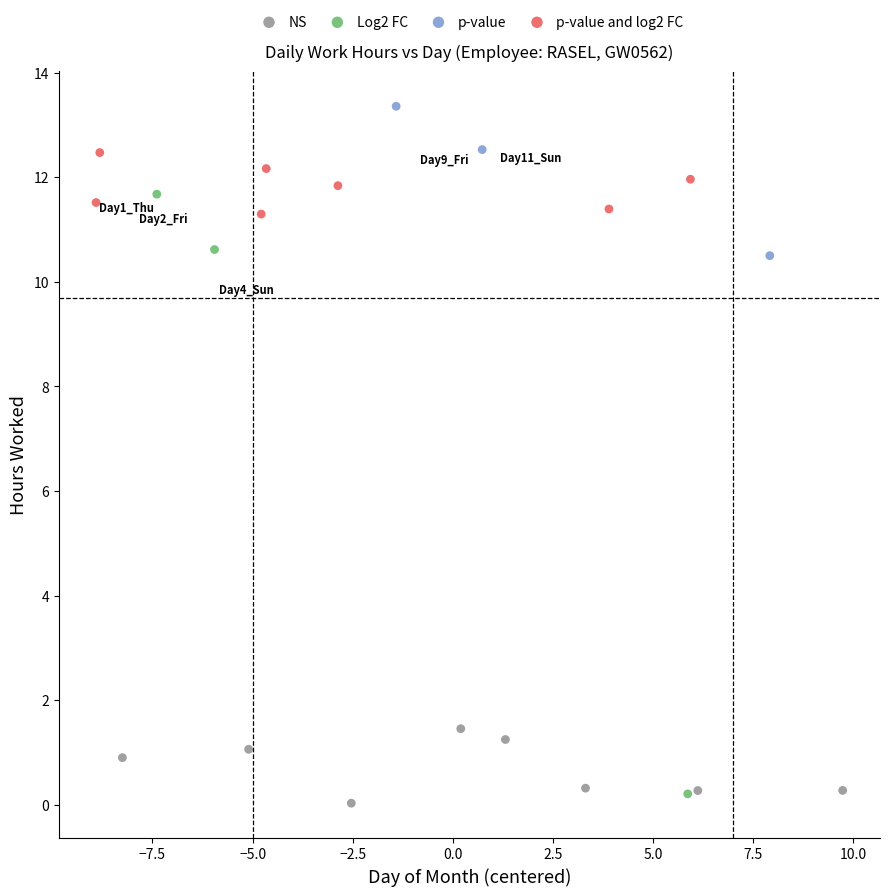

Which series reaches the maximum Y coordinate?

p-value